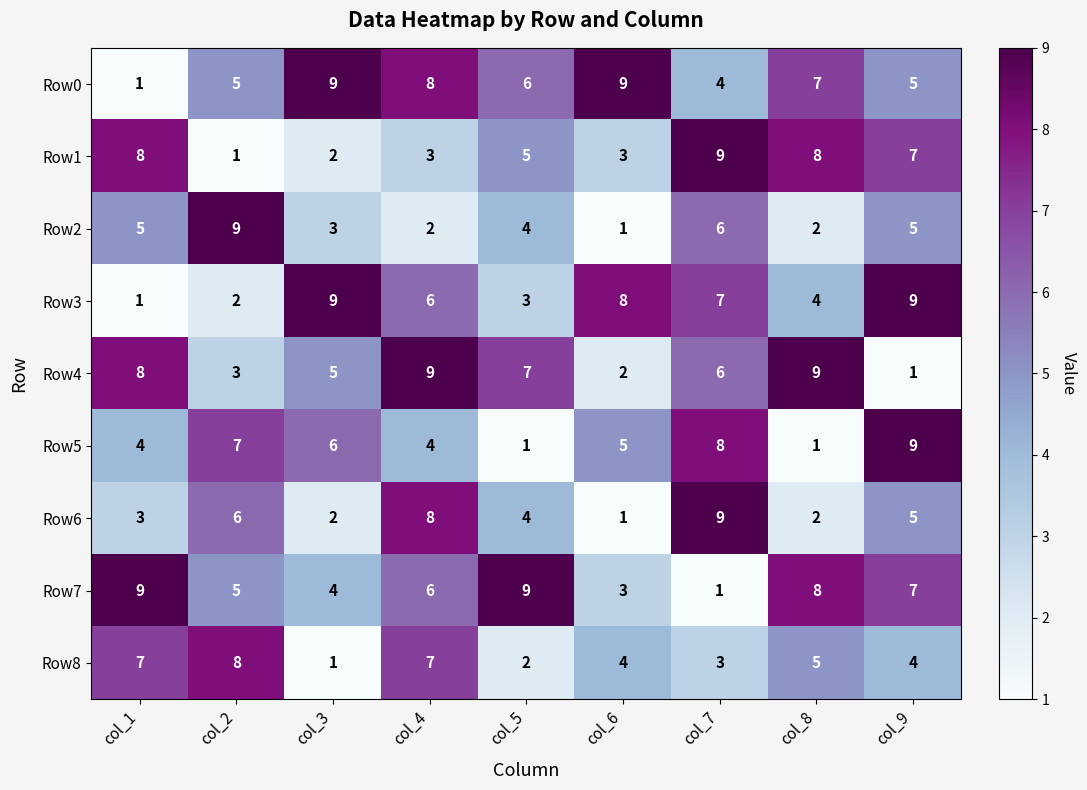

What is the greatest value displayed?

9